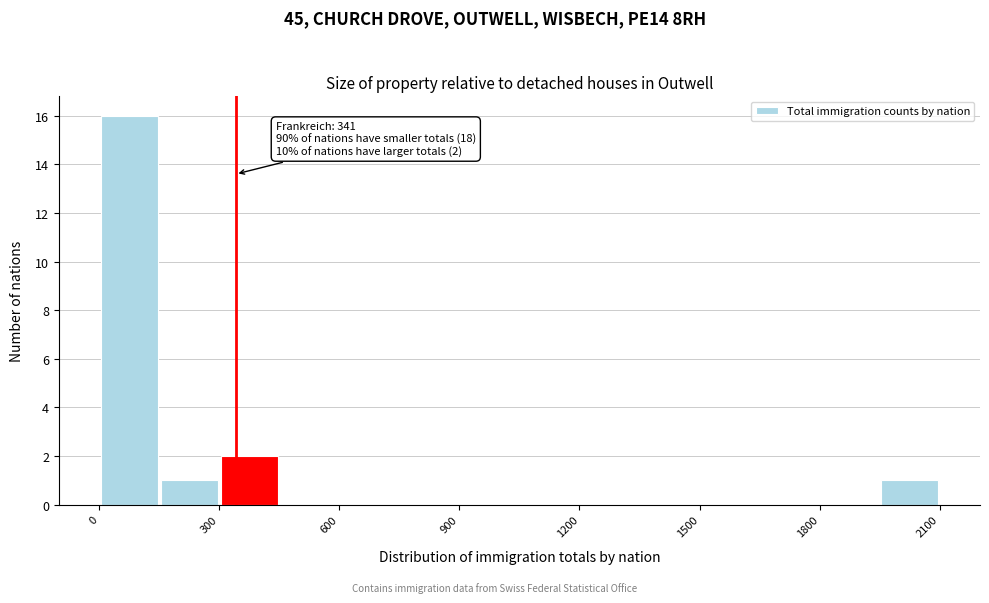

Around what value on the x-axis is the tallest bar? Give the approximate position of its centre, as read against the axis.

100